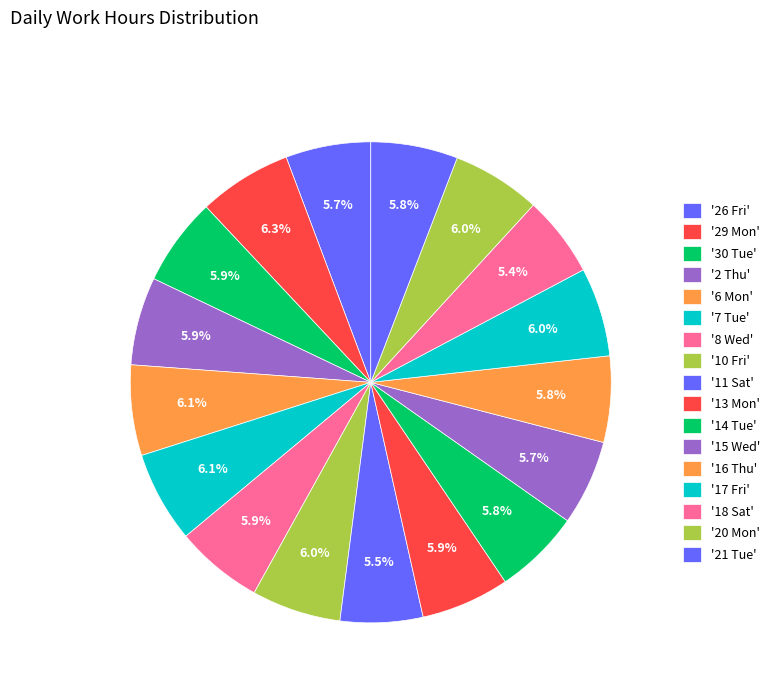

Count the number of slices in the pie.

17